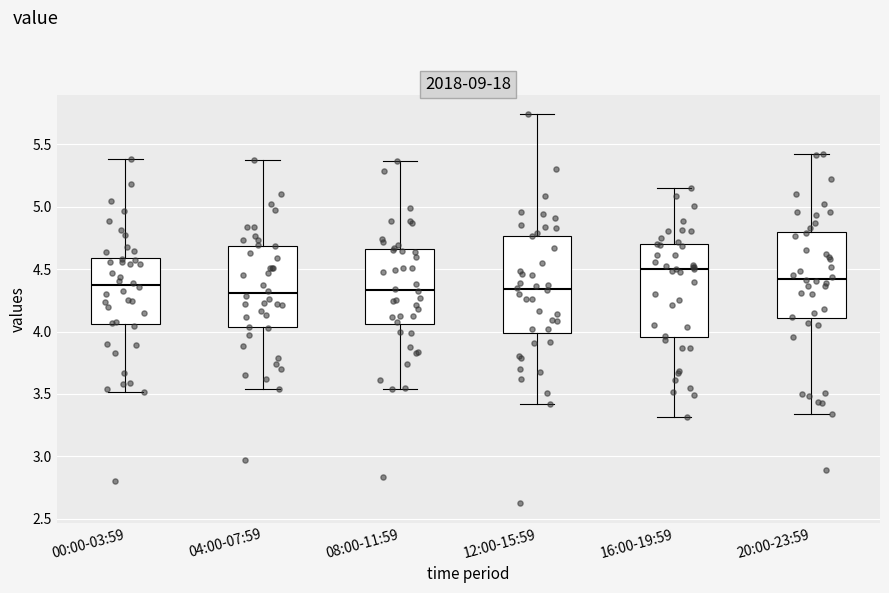

Reading left to right, transcribe this box plot: for each box, give where its median line is, the range the box spans, and where its two whiskers end, as read against the y-axis. The values are not printed on the chart, so give them approximately, as read against the axis.

00:00-03:59: median 4.35, box 4.05 to 4.60, whiskers 3.50 to 5.40
04:00-07:59: median 4.30, box 4.05 to 4.70, whiskers 3.55 to 5.40
08:00-11:59: median 4.35, box 4.05 to 4.65, whiskers 3.55 to 5.35
12:00-15:59: median 4.35, box 4.00 to 4.75, whiskers 3.40 to 5.75
16:00-19:59: median 4.50, box 3.95 to 4.70, whiskers 3.30 to 5.15
20:00-23:59: median 4.40, box 4.10 to 4.80, whiskers 3.35 to 5.45